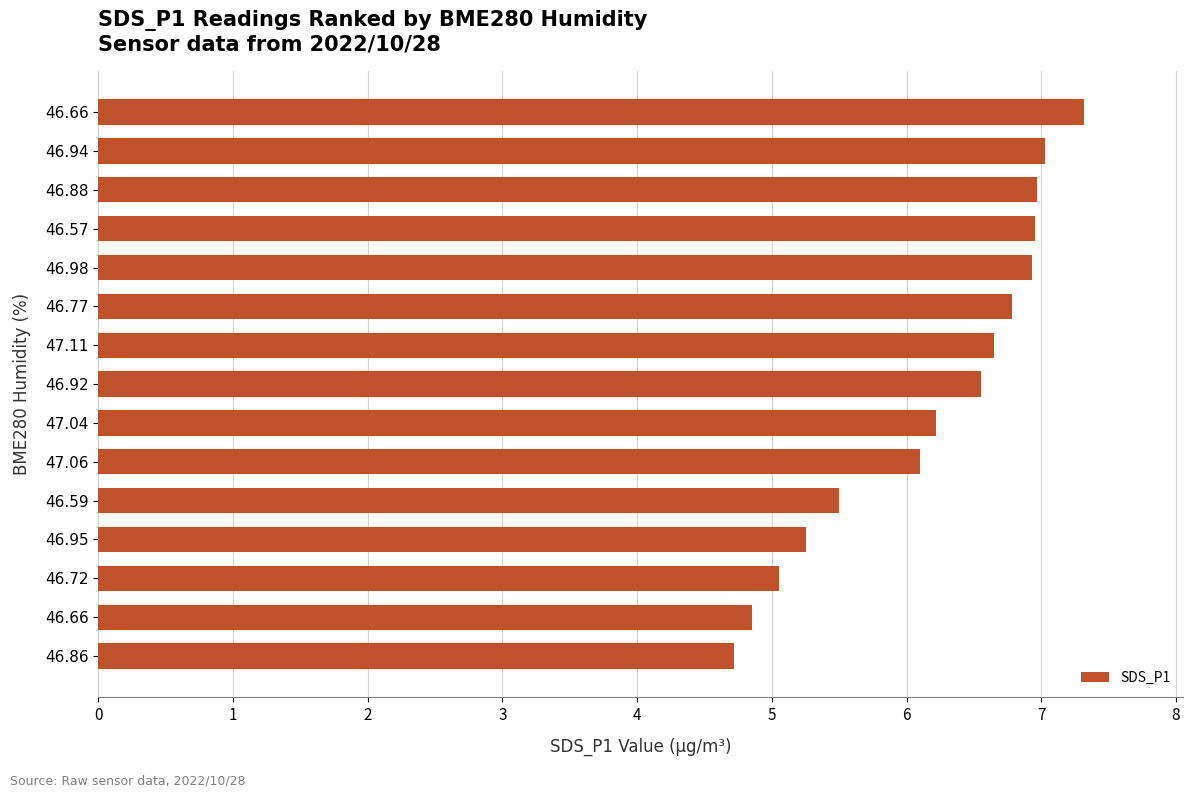

What is the smallest value displayed?

4.7